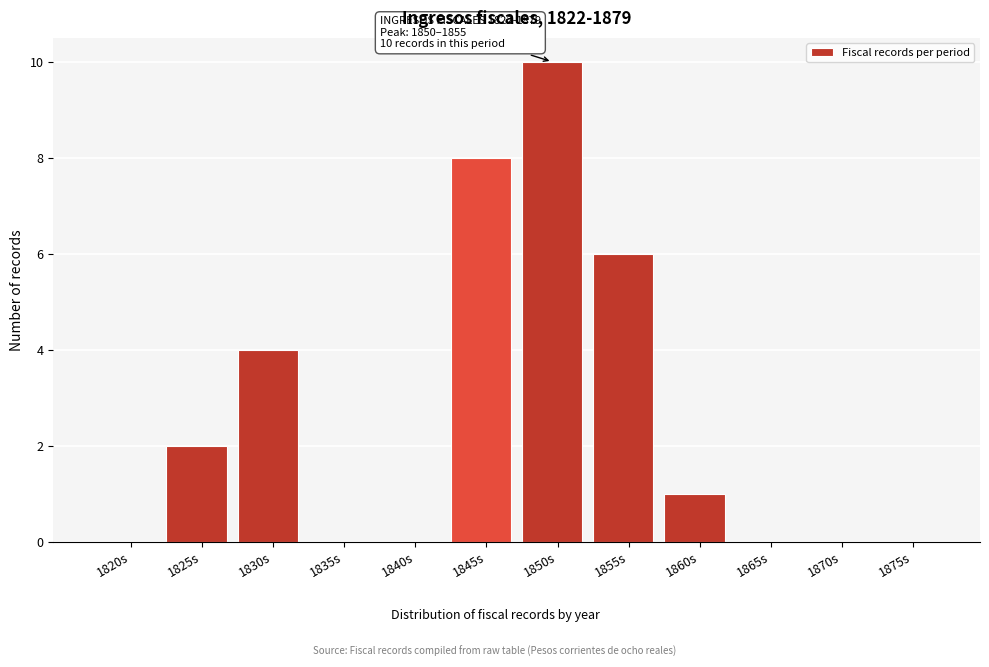

Reading right to left, what are all the values shown in this chart?

1875s=0	1870s=0	1865s=0	1860s=1	1855s=6	1850s=10	1845s=8	1840s=0	1835s=0	1830s=4	1825s=2	1820s=0